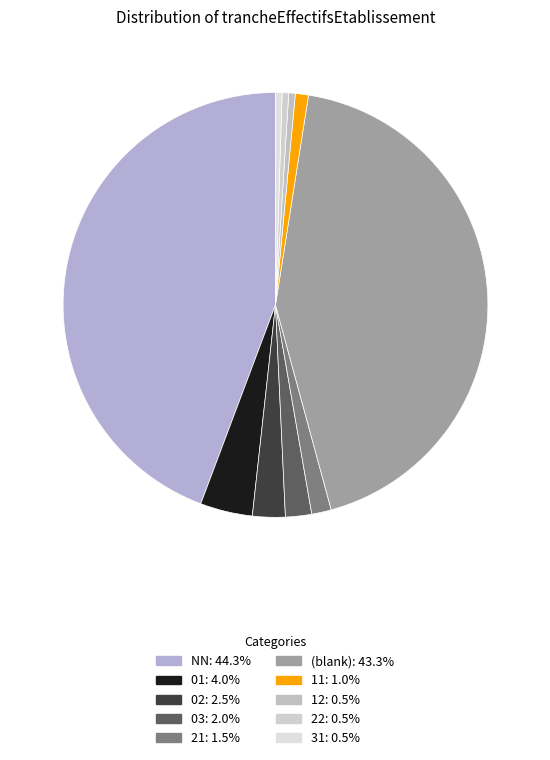

How many slices are in this pie chart?

10